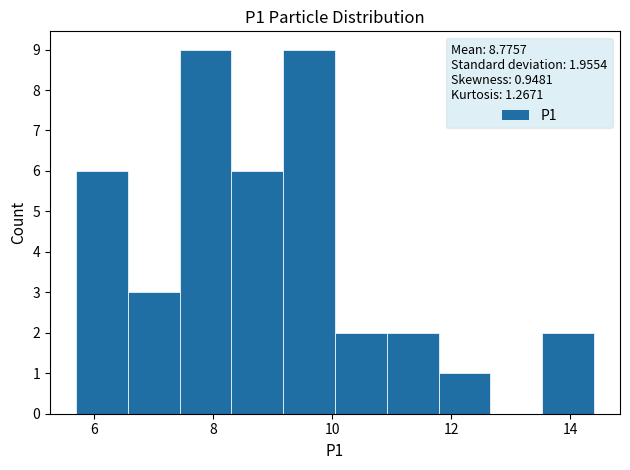

Reading left to right, transcribe this chart: for each bar, give the range it covers on the x-axis and its height. Neither the bar edges nor the heights are printed on the chart, so give them approximately, as read against the axes.

5.8 to 6.6: 6
6.6 to 7.4: 3
7.4 to 8.4: 9
8.4 to 9.2: 6
9.2 to 10.0: 9
10.0 to 11.0: 2
11.0 to 11.8: 2
11.8 to 12.6: 1
12.6 to 13.6: 0
13.6 to 14.4: 2